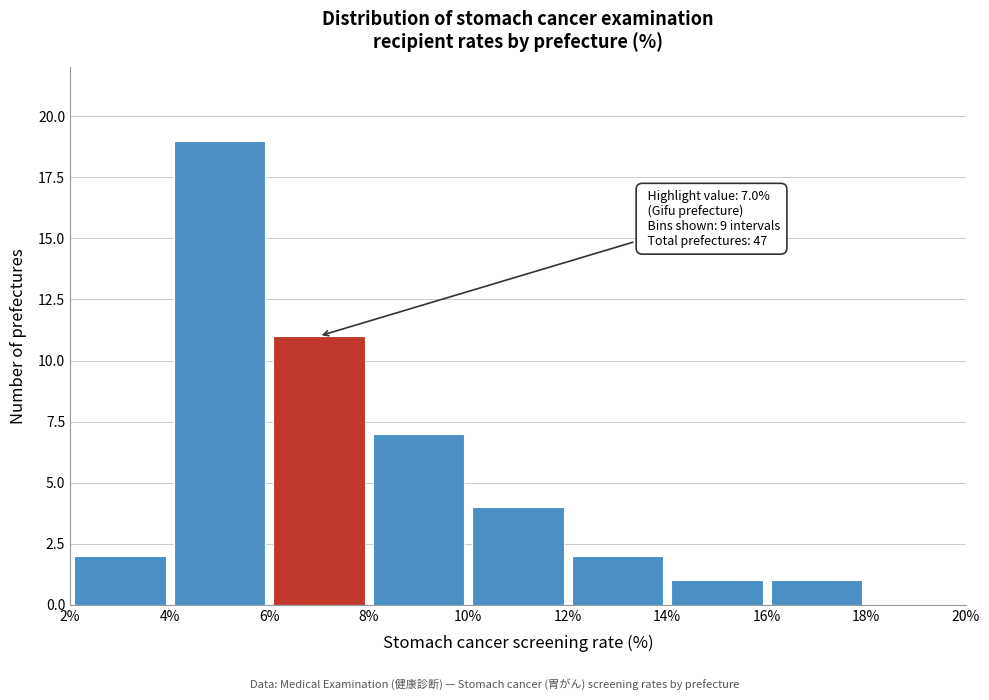

Over which range of the x-axis is the bar tallest?

4% to 6%